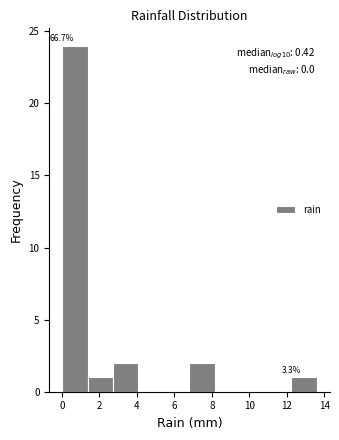

Over which range of the x-axis is the bar tallest?

0.00 to 1.36